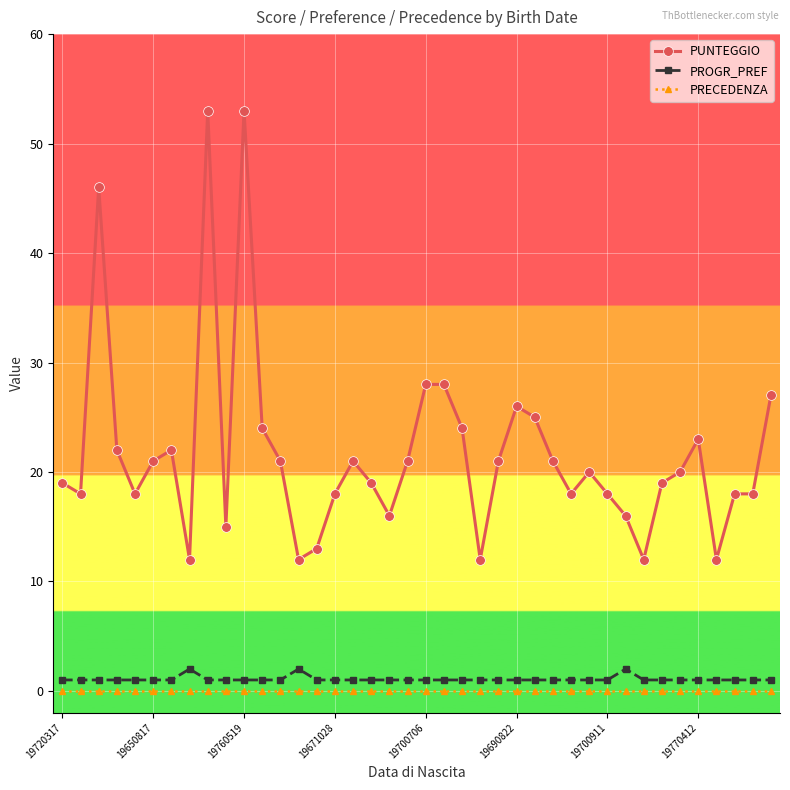

What is the sum of all PROGR_PREF values?

43